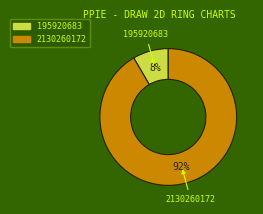

The 2130260172 slice represents 83% of the pie. True or false?

False